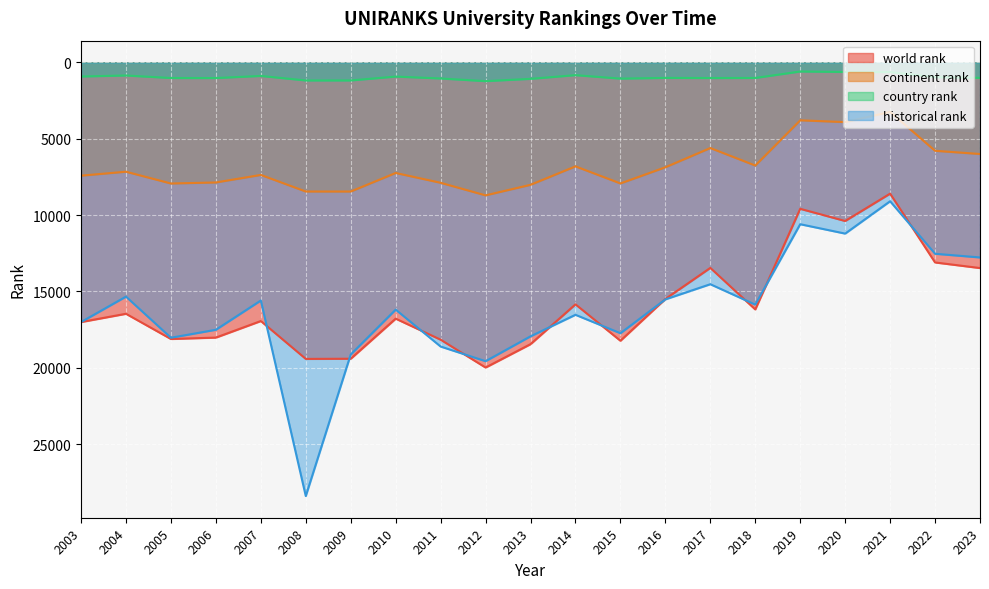

What is the average value of the continent rank series?

6821